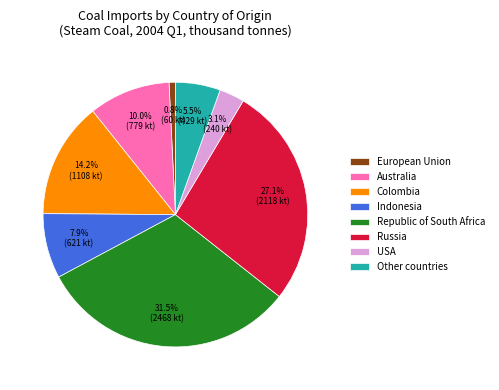

Is Republic of South Africa the majority of the pie?

No